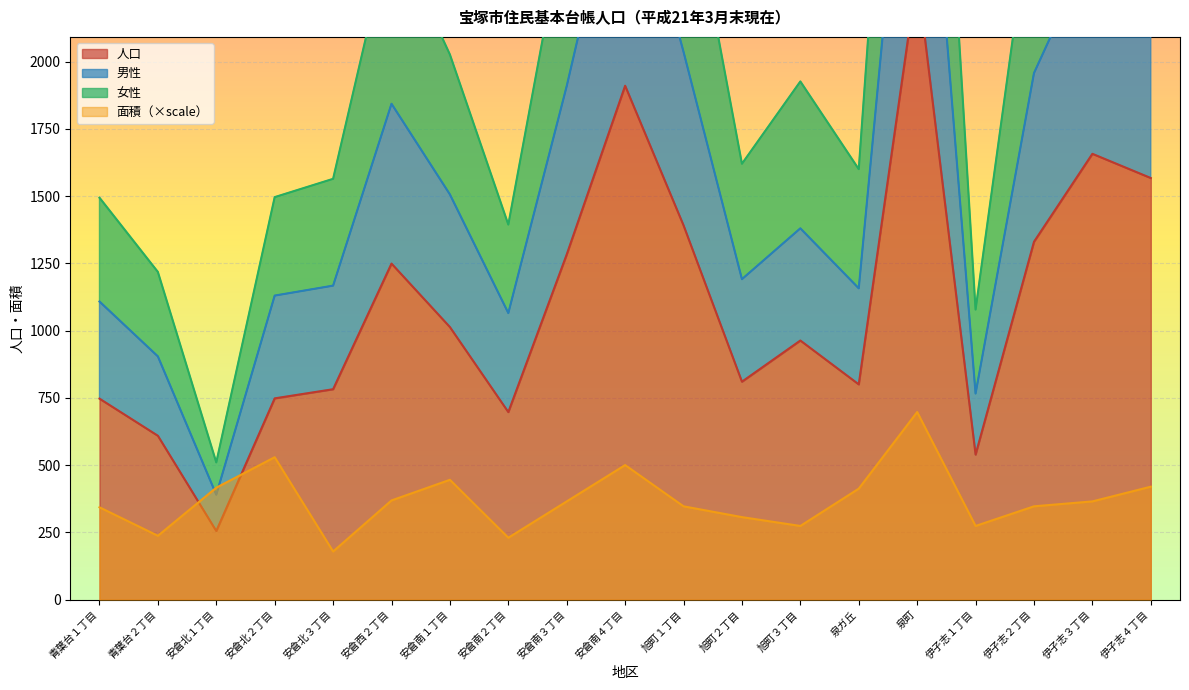

How many intersections are there between 人口 and 面積?

2